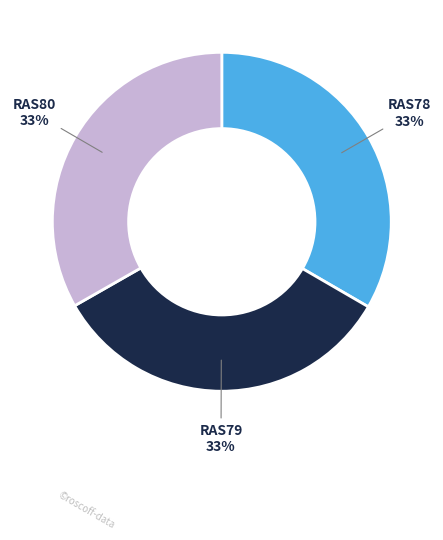

True or false: RAS79 accounts for 24% of the total.

False